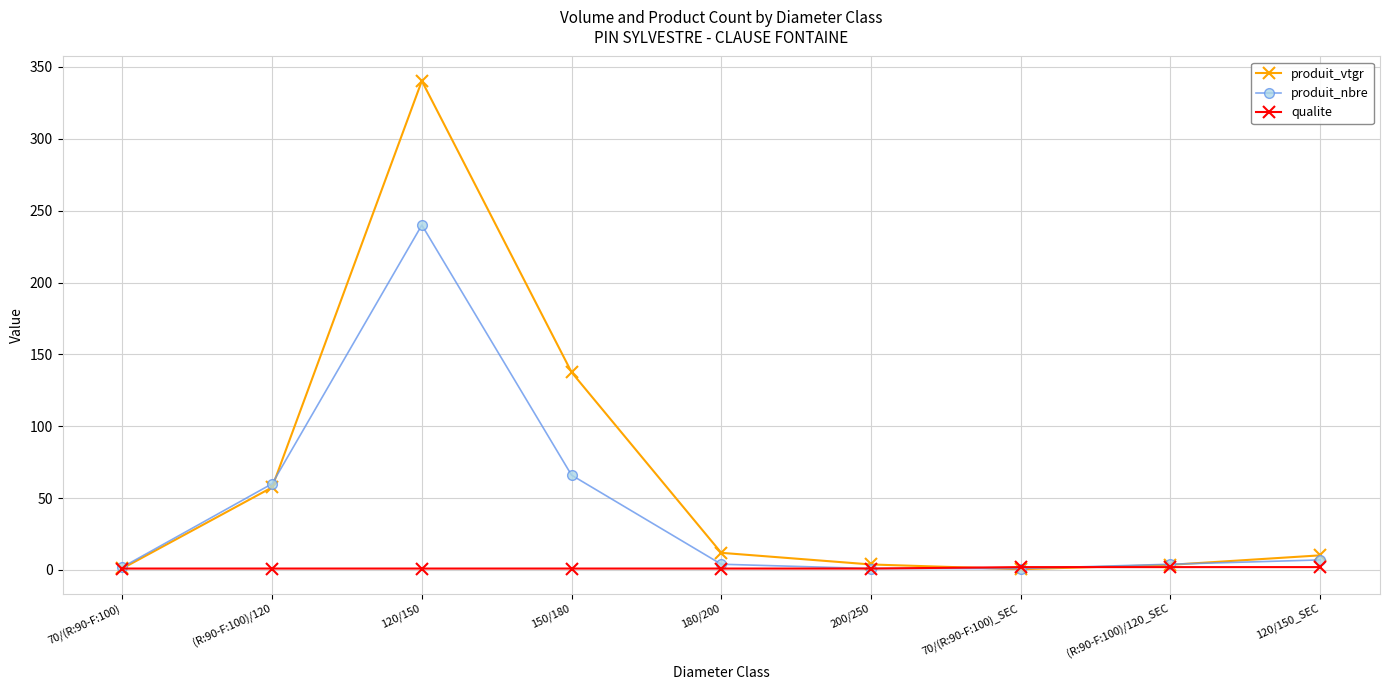

What is the difference between the highest and lowest values at 120/150_SEC?

8.2